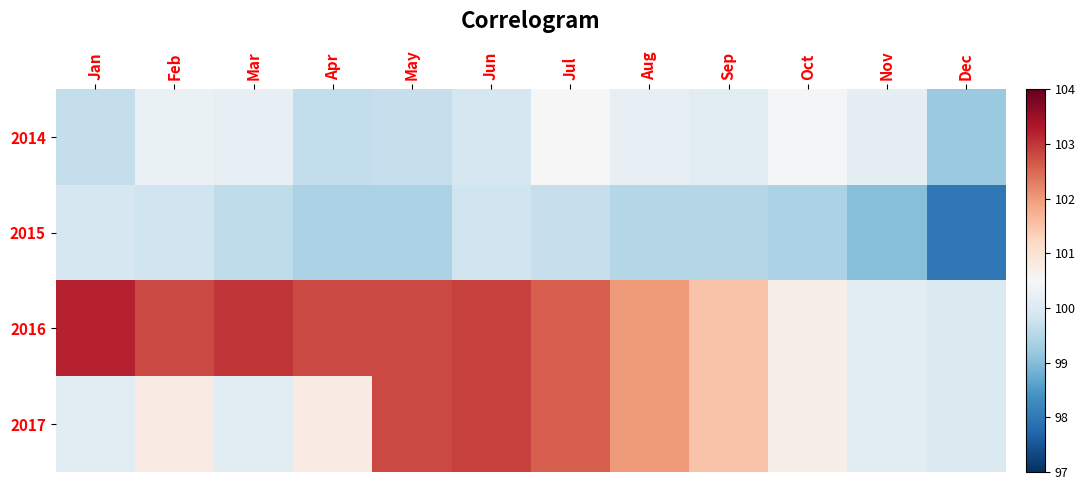

Between Jul and Sep, which is larger?

Jul